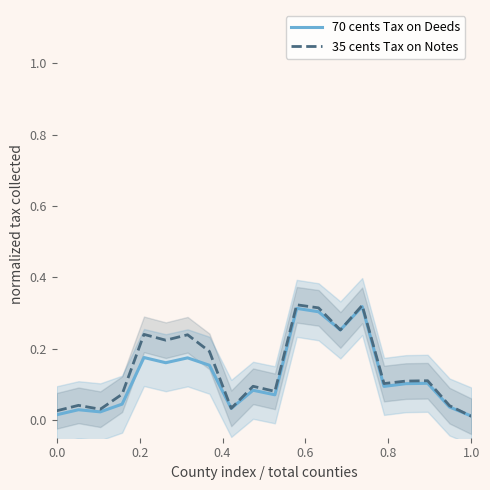

The 35 cents Tax on Notes series shows 0.1 at 1.0. True or false?

False